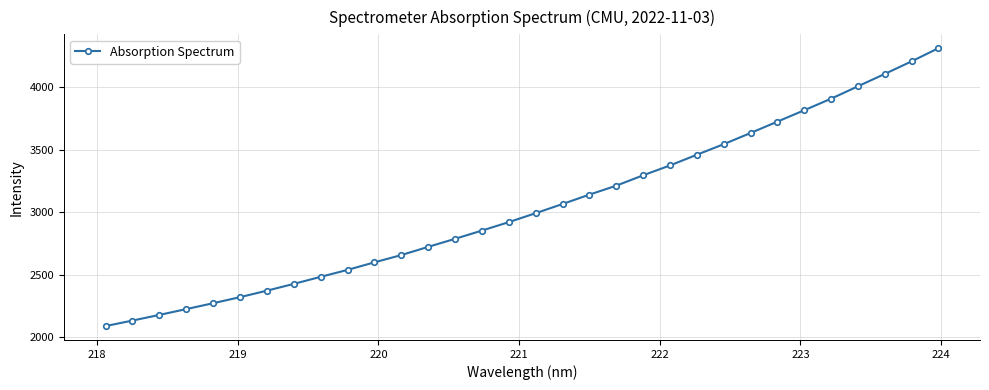

What is the difference between the maximum and second lowest values?

2181.5